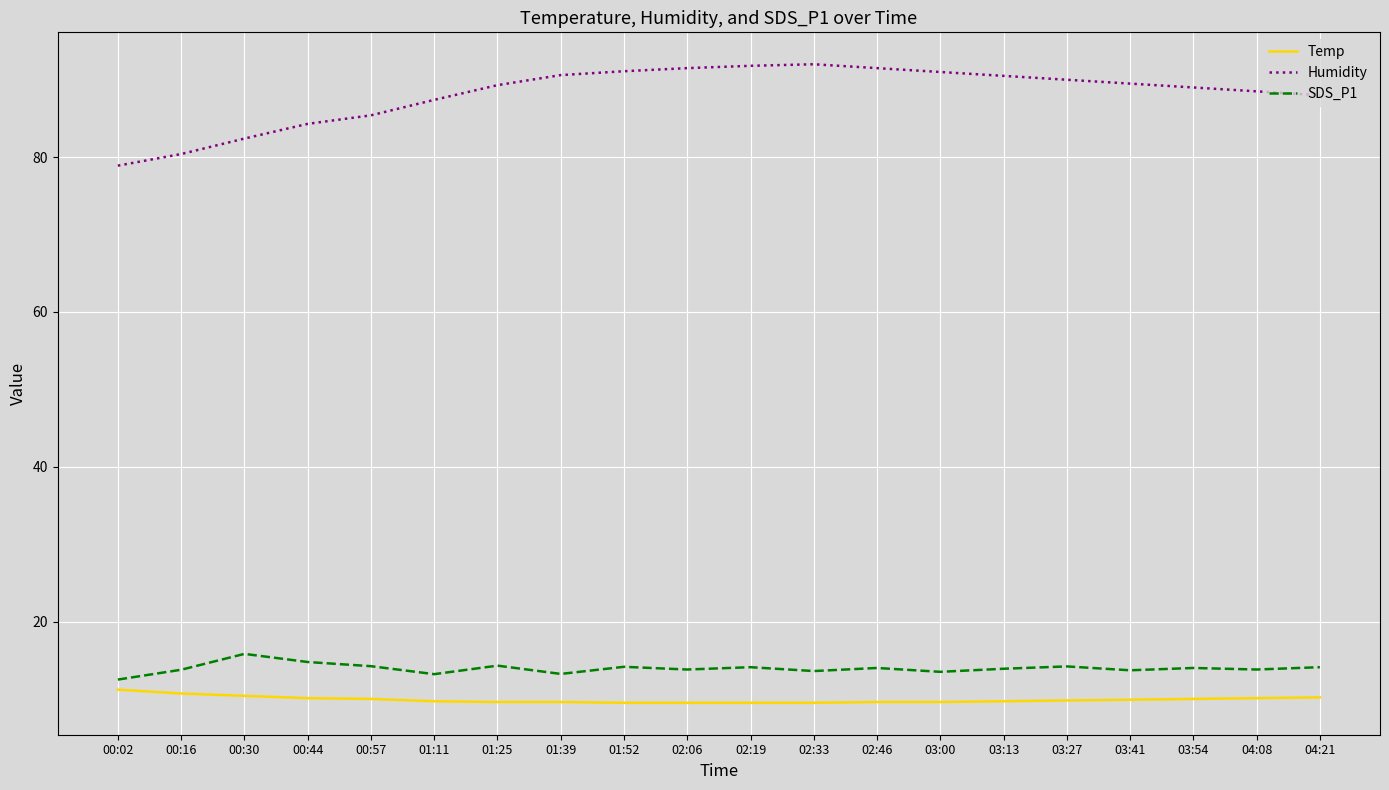

What is the minimum value shown in the chart?

9.5